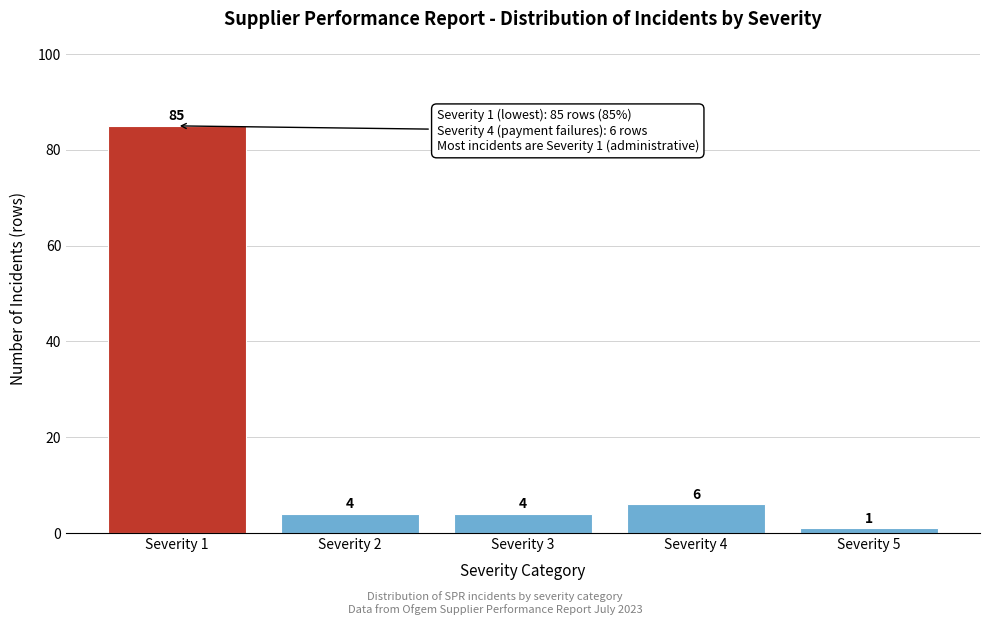

Reading left to right, extract all data points from this chart.

85	4	4	6	1